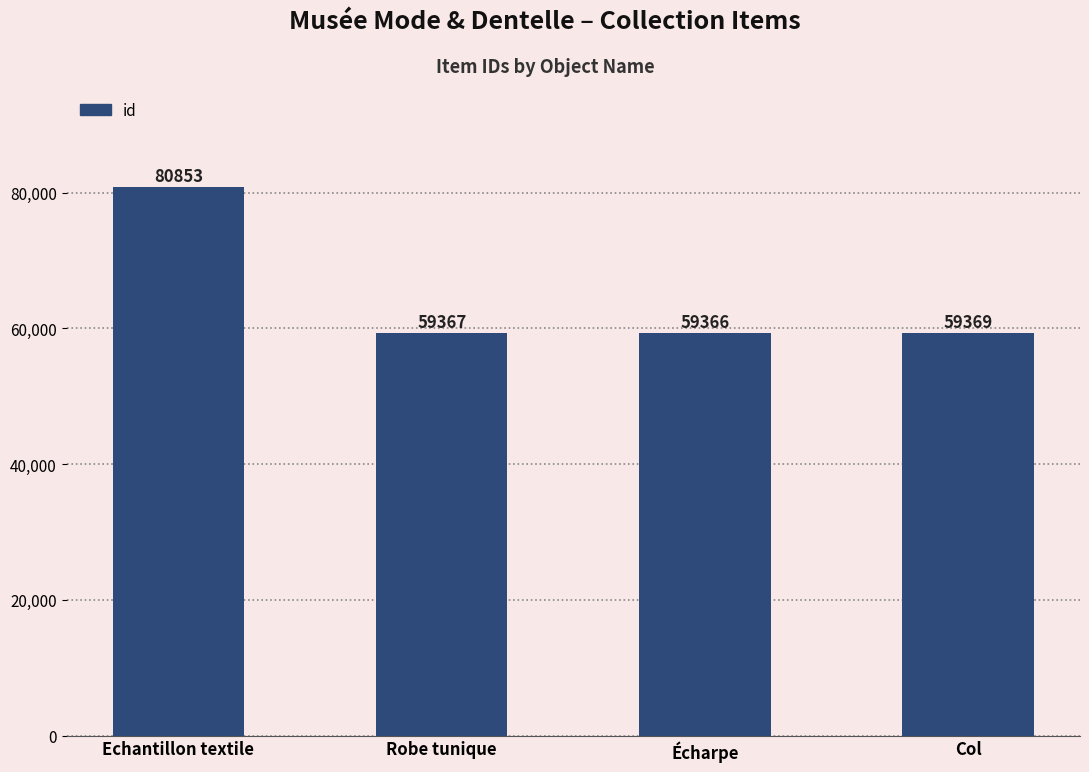

Which label corresponds to the smallest value in the chart?

Écharpe